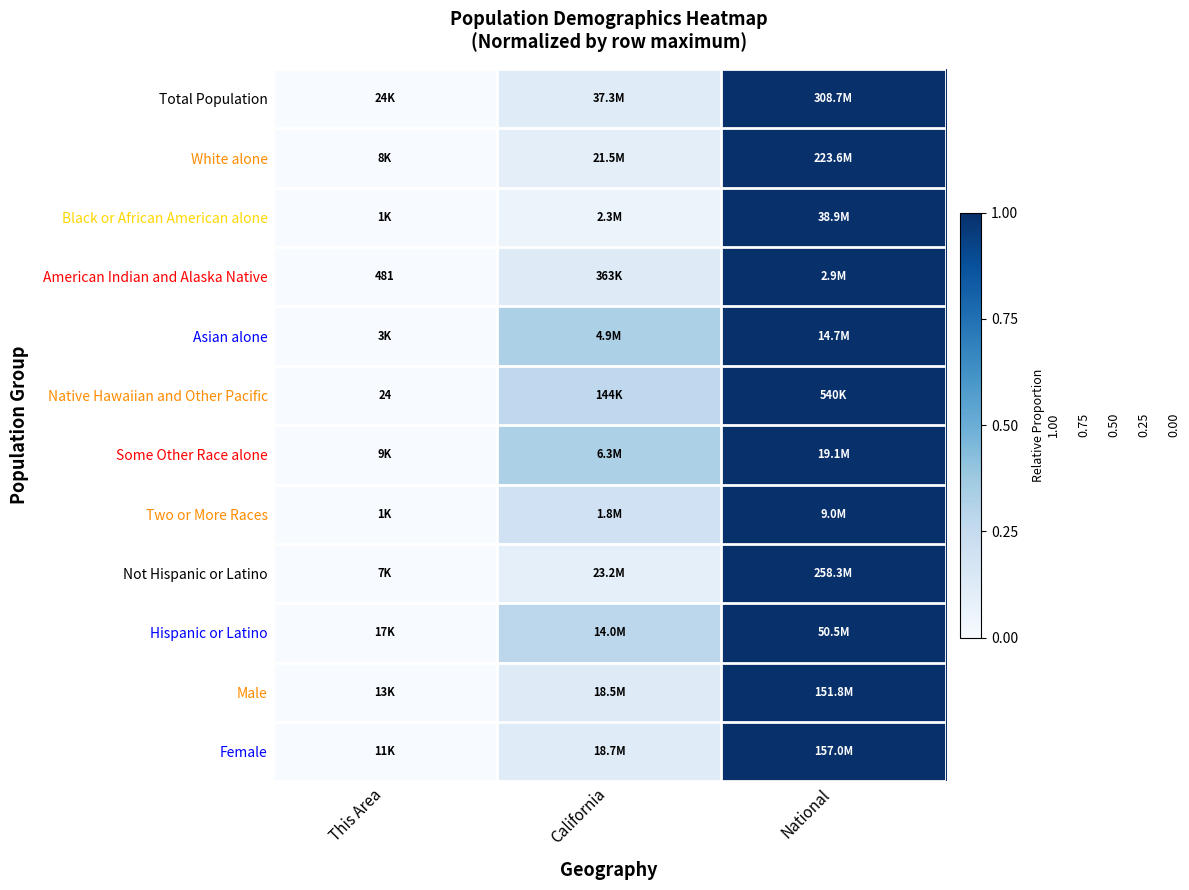

Is the value of Female at California greater than the value of Hispanic or Latino at This Area?

Yes